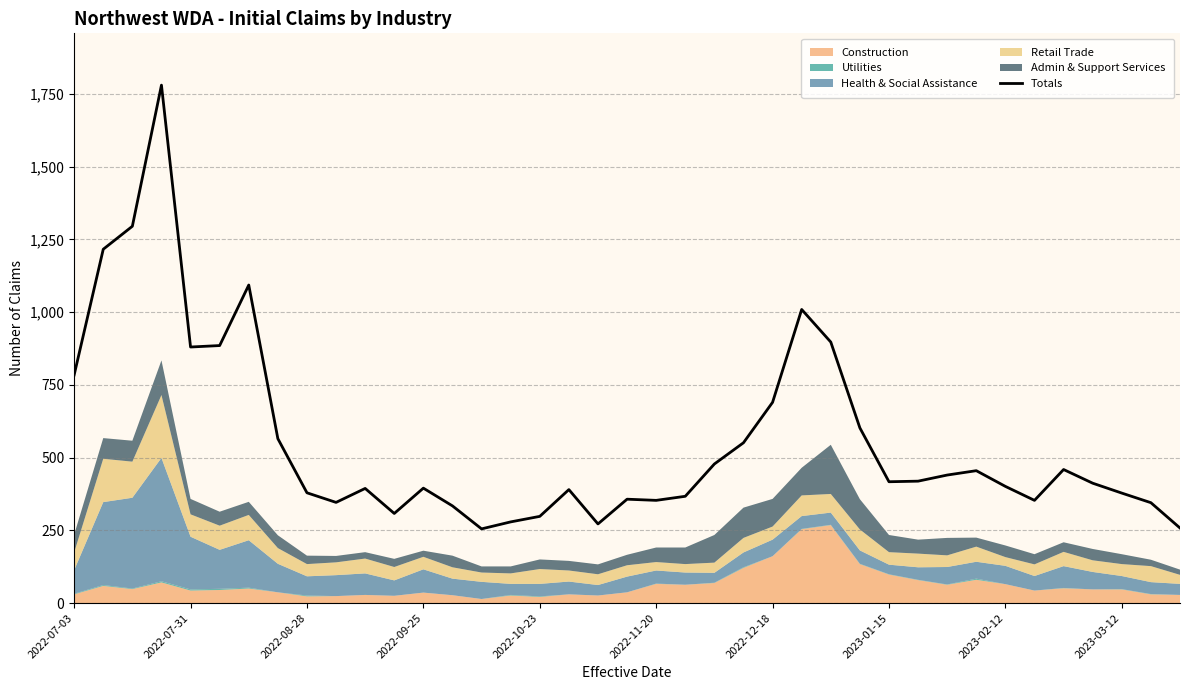

What is the highest value of the Totals series?

1780